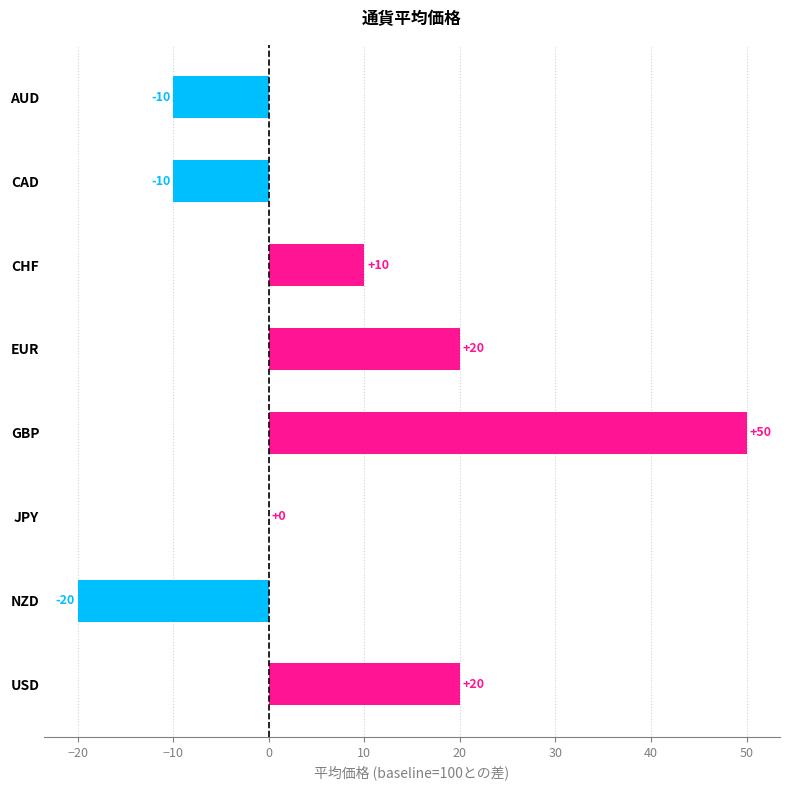

At which label is the value closest to 15?

CHF